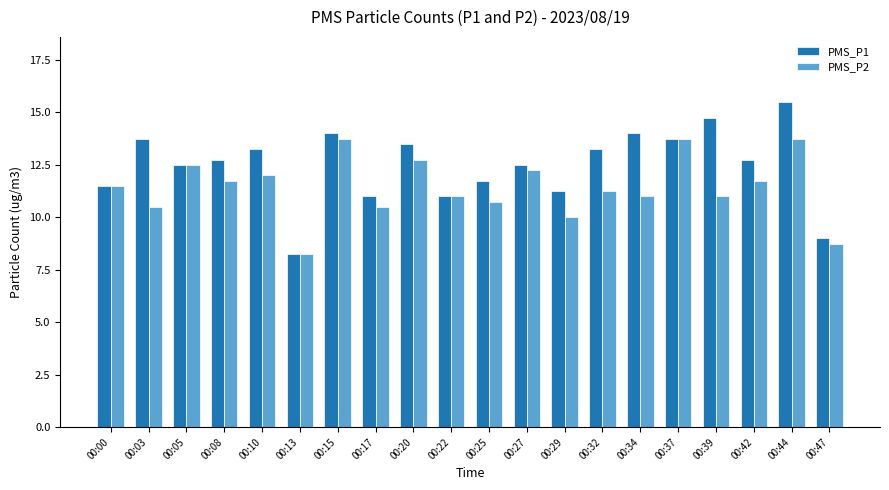

Which series has the largest total across all categories?

PMS_P1